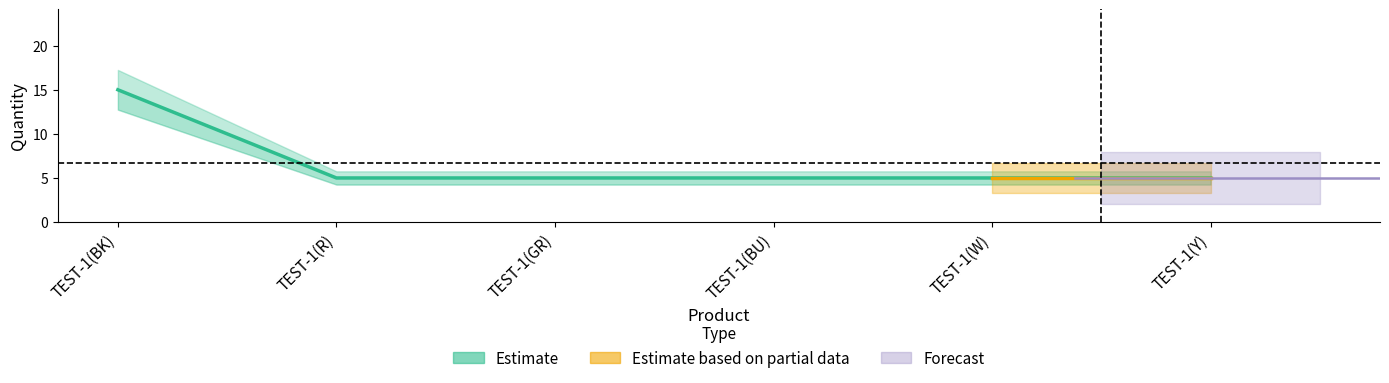

True or false: the data has more than 0 interior local peaks.

False